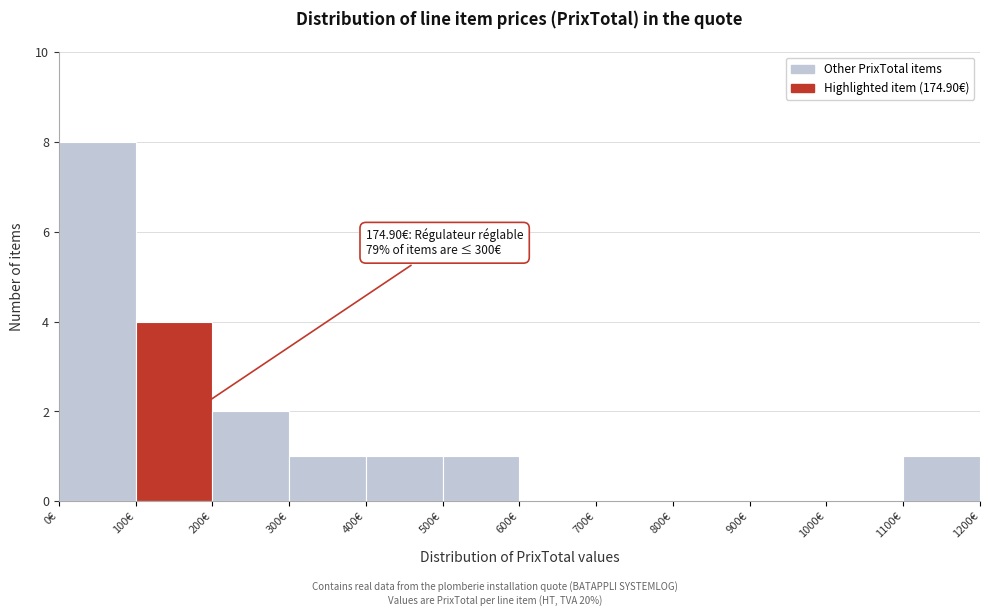

Which range on the x-axis has the tallest bar?

0 to 100